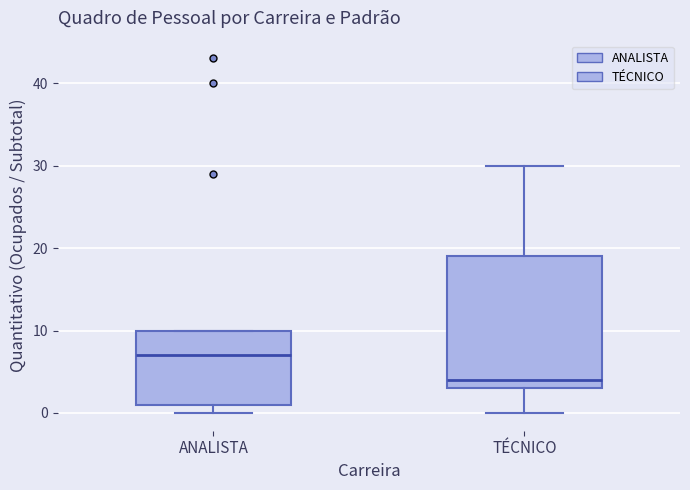

Which box has the lowest median line?

TÉCNICO